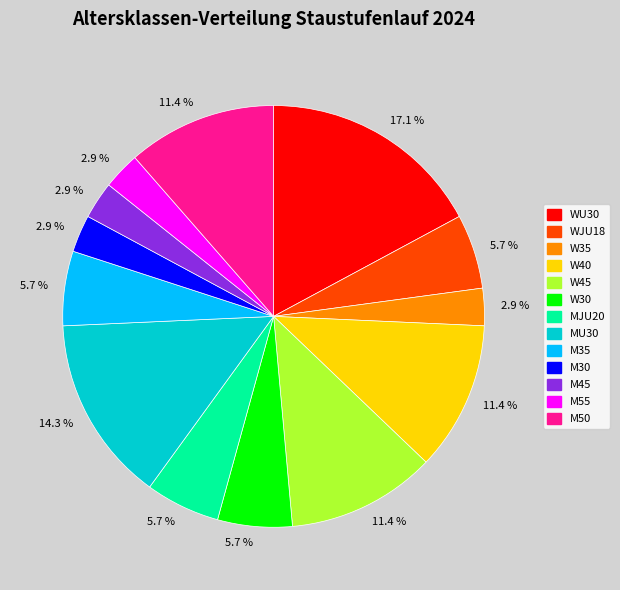

Does any single category account for the majority?

No